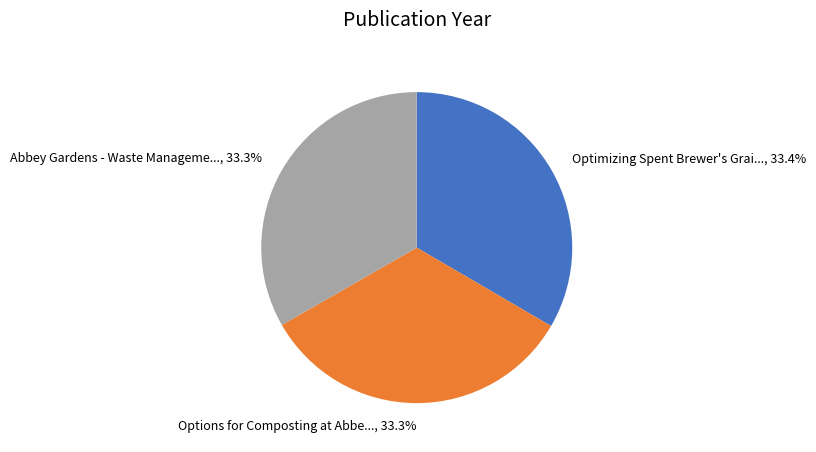

Approximately how many times larger is the value at Options for Composting at Abbe..., 33.3% compared to Abbey Gardens - Waste Manageme..., 33.3%?

1.0